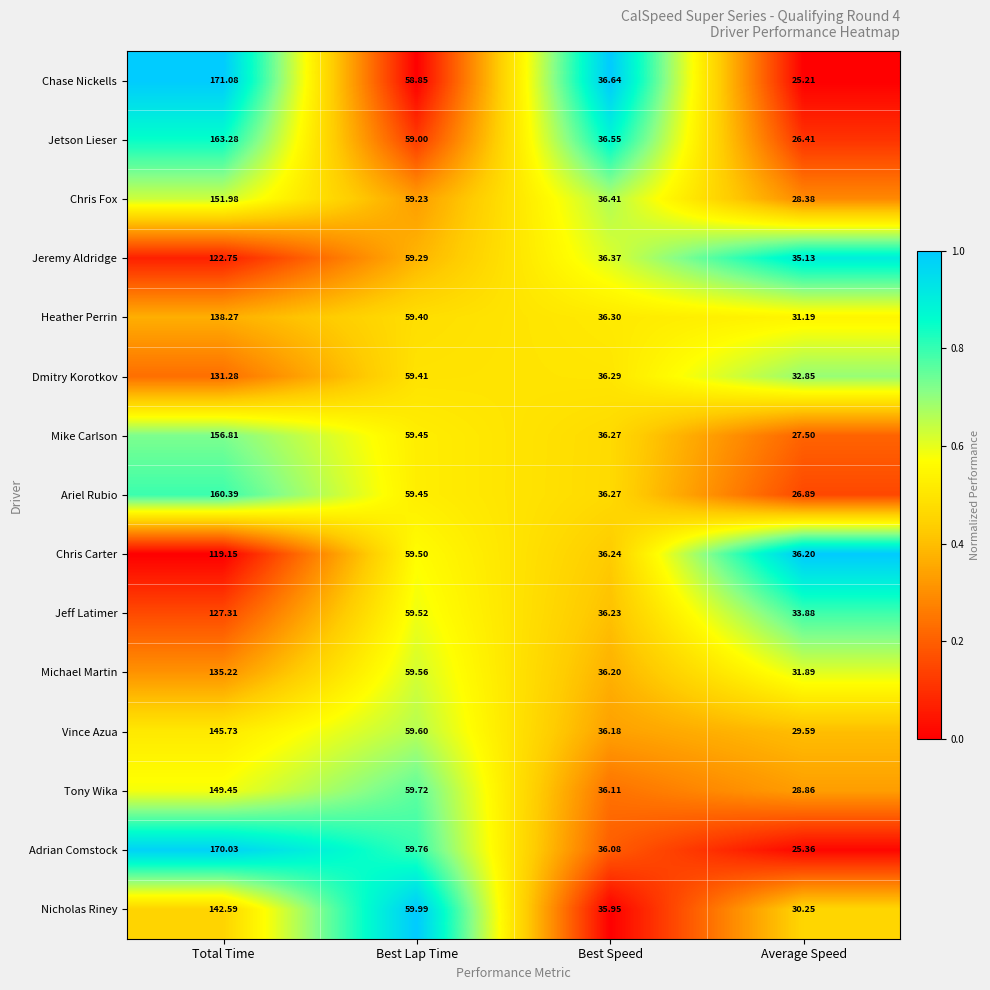

At which label is Heather Perrin closest to 84?

Best Lap Time